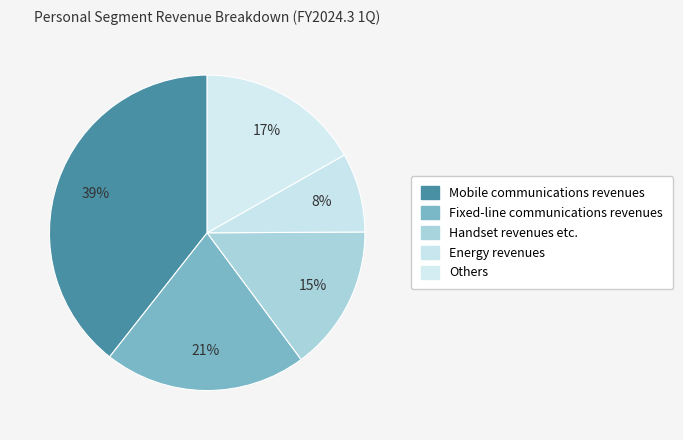

How many segments does this pie chart have?

5